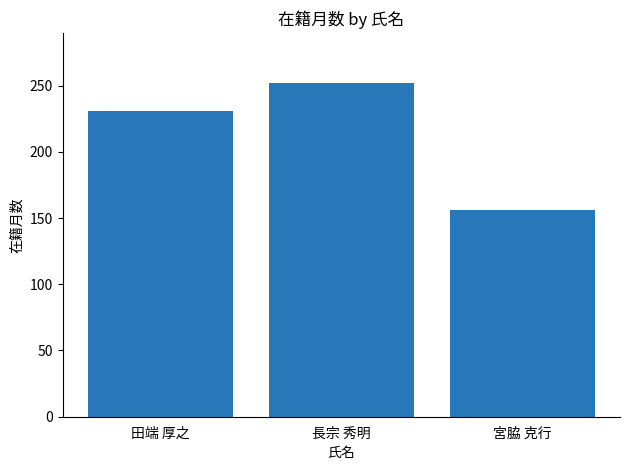

What is the difference between the maximum and second lowest values?

21